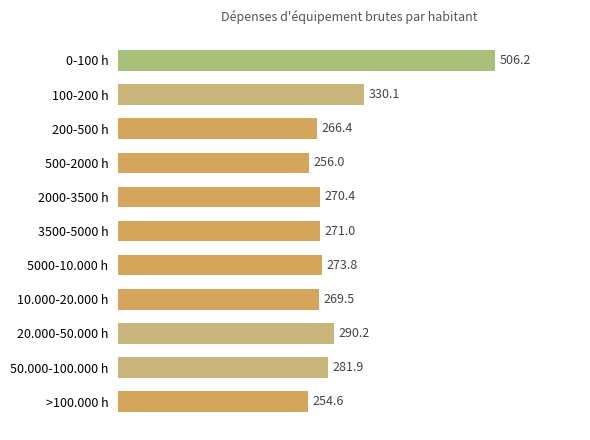

Between 20.000-50.000 h and 500-2000 h, which is larger?

20.000-50.000 h